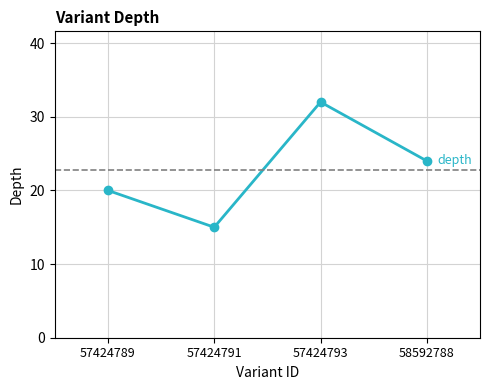

What is the approximate value at 57424793, to the nearest 10?

30